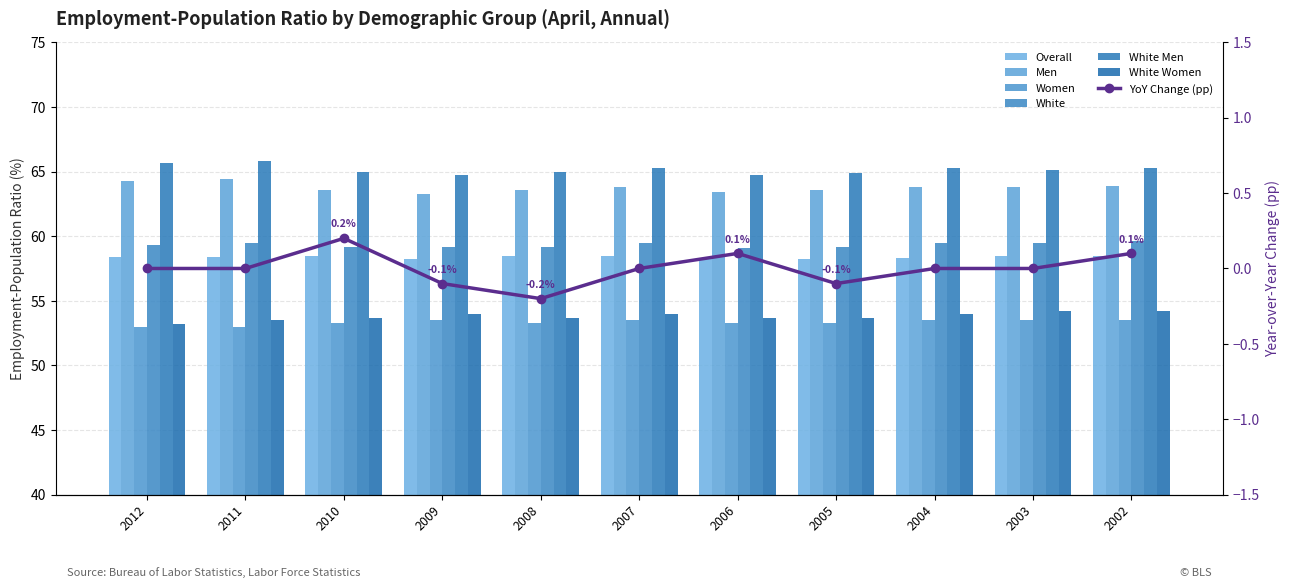

What is the value of the White Women bar at the 6th from the left?

54.0